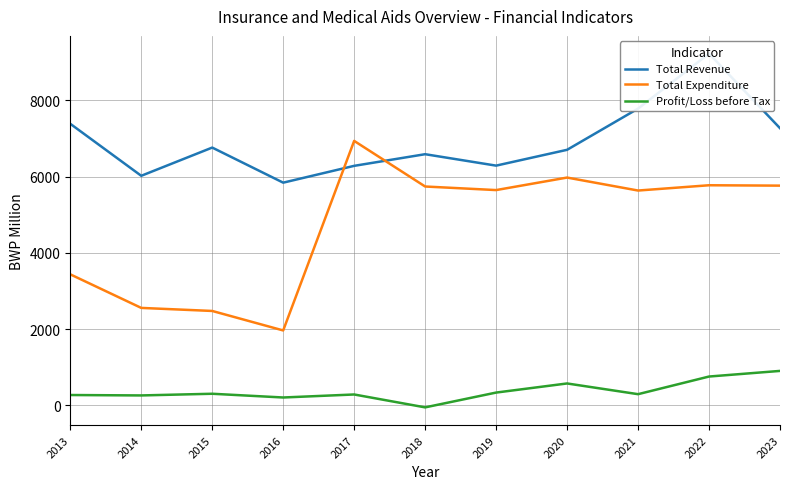

True or false: Profit/Loss before Tax and Total Revenue cross at least once.

False